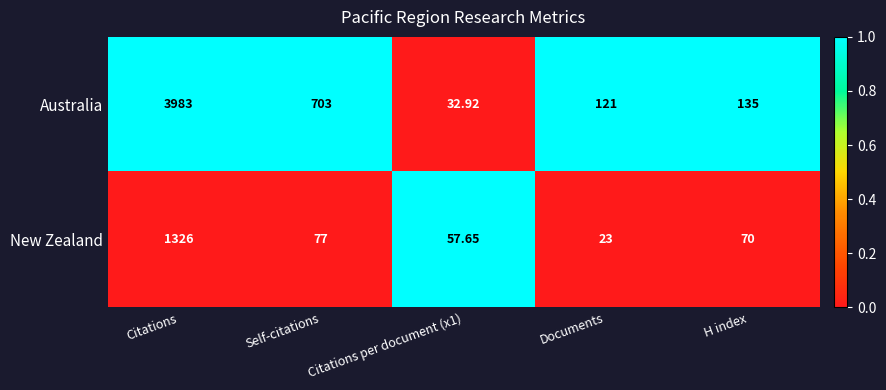

List the series in order of their overall mean, lowest first.

New Zealand, Australia